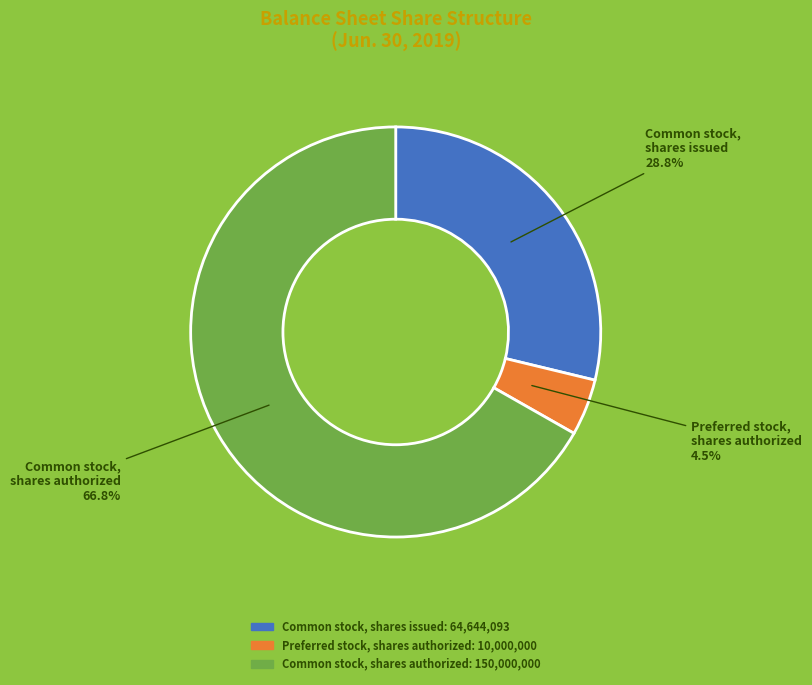

Which category has the smallest portion of the pie?

Preferred stock, shares authorized